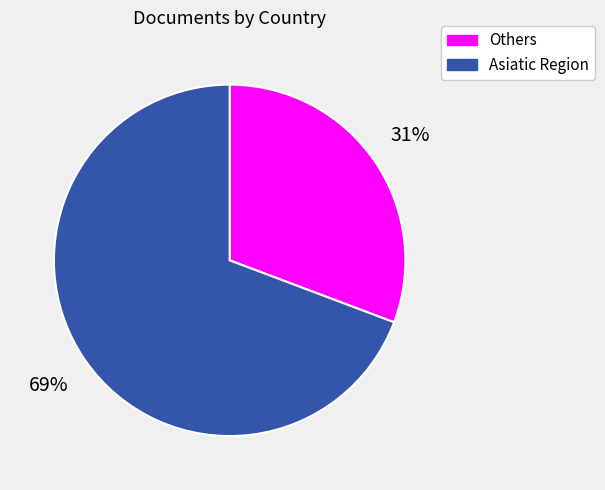

The Asiatic Region slice represents 56% of the pie. True or false?

False